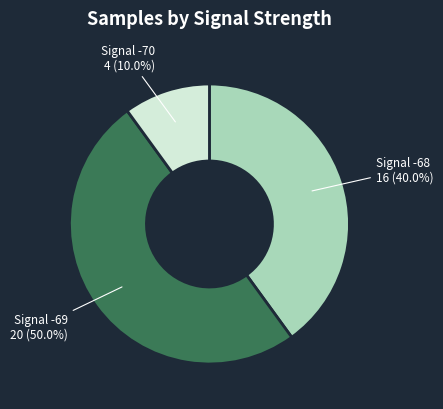

To the nearest percent, what is the average slice percentage?

33%